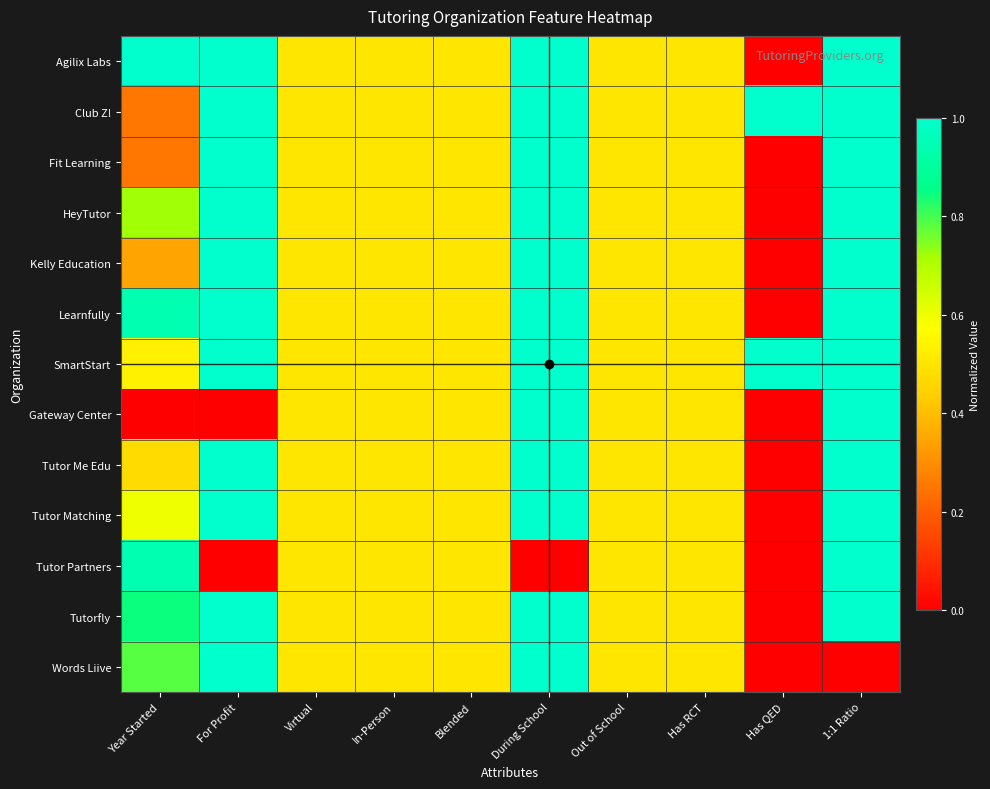

Reading left to right, transcribe all the data shown in this chart.

Agilix Labs: Year Started=1.0	For Profit=1.0	Virtual=0.5	In-Person=0.5	Blended=0.5	During School=1.0	Out of School=0.5	Has RCT=0.5	Has QED=0.0	1:1 Ratio=1.0
Club Z!: Year Started=0.2	For Profit=1.0	Virtual=0.5	In-Person=0.5	Blended=0.5	During School=1.0	Out of School=0.5	Has RCT=0.5	Has QED=1.0	1:1 Ratio=1.0
Fit Learning: Year Started=0.2	For Profit=1.0	Virtual=0.5	In-Person=0.5	Blended=0.5	During School=1.0	Out of School=0.5	Has RCT=0.5	Has QED=0.0	1:1 Ratio=1.0
HeyTutor: Year Started=0.7	For Profit=1.0	Virtual=0.5	In-Person=0.5	Blended=0.5	During School=1.0	Out of School=0.5	Has RCT=0.5	Has QED=0.0	1:1 Ratio=1.0
Kelly Education: Year Started=0.3	For Profit=1.0	Virtual=0.5	In-Person=0.5	Blended=0.5	During School=1.0	Out of School=0.5	Has RCT=0.5	Has QED=0.0	1:1 Ratio=1.0
Learnfully: Year Started=0.9	For Profit=1.0	Virtual=0.5	In-Person=0.5	Blended=0.5	During School=1.0	Out of School=0.5	Has RCT=0.5	Has QED=0.0	1:1 Ratio=1.0
SmartStart: Year Started=0.5	For Profit=1.0	Virtual=0.5	In-Person=0.5	Blended=0.5	During School=1.0	Out of School=0.5	Has RCT=0.5	Has QED=1.0	1:1 Ratio=1.0
Gateway Center: Year Started=0.0	For Profit=0.0	Virtual=0.5	In-Person=0.5	Blended=0.5	During School=1.0	Out of School=0.5	Has RCT=0.5	Has QED=0.0	1:1 Ratio=1.0
Tutor Me Edu: Year Started=0.5	For Profit=1.0	Virtual=0.5	In-Person=0.5	Blended=0.5	During School=1.0	Out of School=0.5	Has RCT=0.5	Has QED=0.0	1:1 Ratio=1.0
Tutor Matching: Year Started=0.6	For Profit=1.0	Virtual=0.5	In-Person=0.5	Blended=0.5	During School=1.0	Out of School=0.5	Has RCT=0.5	Has QED=0.0	1:1 Ratio=1.0
Tutor Partners: Year Started=0.9	For Profit=0.0	Virtual=0.5	In-Person=0.5	Blended=0.5	During School=0.0	Out of School=0.5	Has RCT=0.5	Has QED=0.0	1:1 Ratio=1.0
Tutorfly: Year Started=0.8	For Profit=1.0	Virtual=0.5	In-Person=0.5	Blended=0.5	During School=1.0	Out of School=0.5	Has RCT=0.5	Has QED=0.0	1:1 Ratio=1.0
Words Liive: Year Started=0.8	For Profit=1.0	Virtual=0.5	In-Person=0.5	Blended=0.5	During School=1.0	Out of School=0.5	Has RCT=0.5	Has QED=0.0	1:1 Ratio=0.0